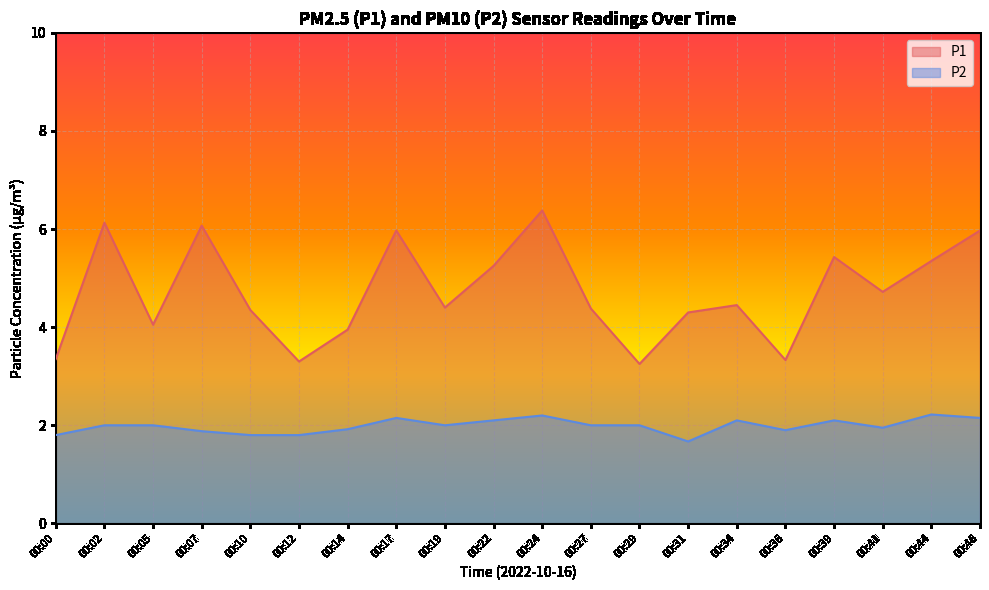

How many lines are shown in the chart?

2